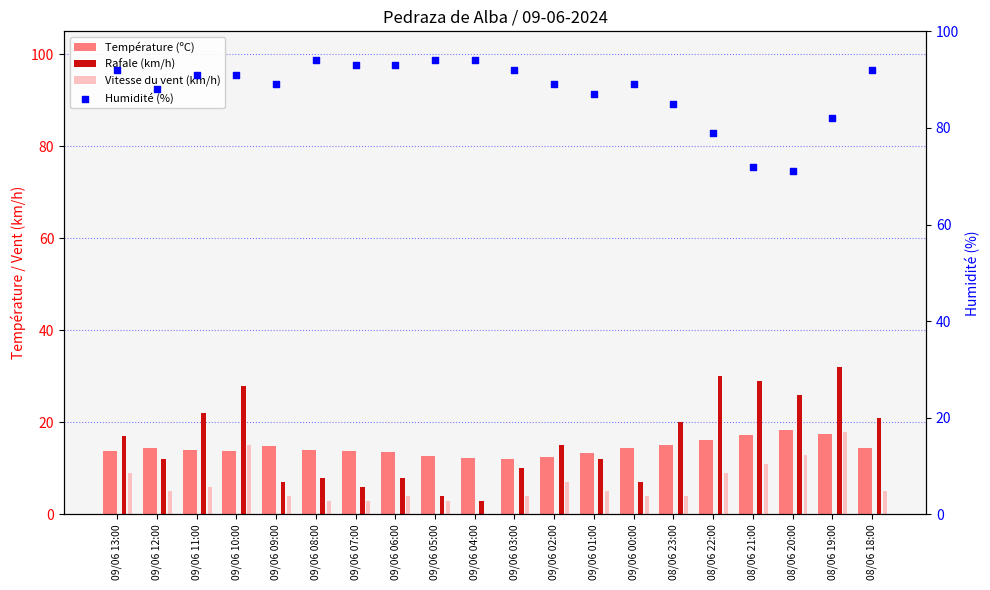

At which category is the sum across all series the highest?

08/06 19:00